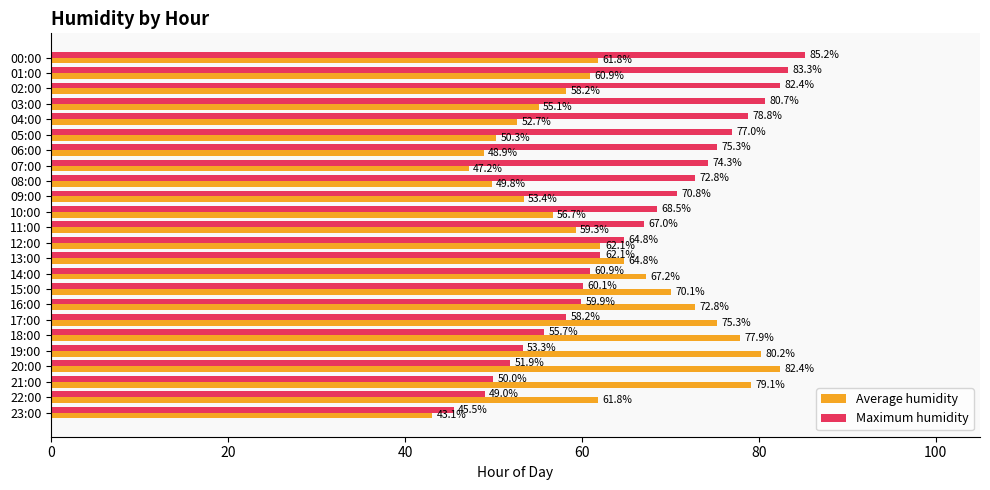

What is the sum of the Average humidity values at 03:00 and 18:00?

133.0